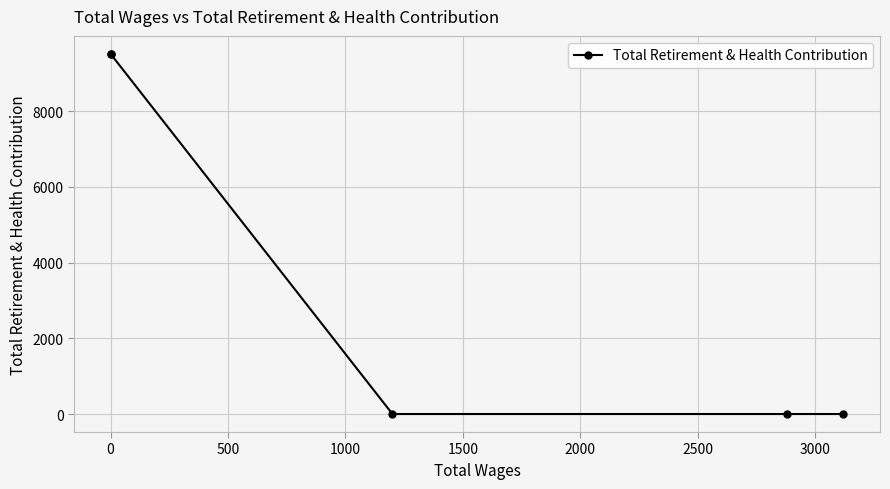

What is the difference between the values at 0 and 1000?

9516